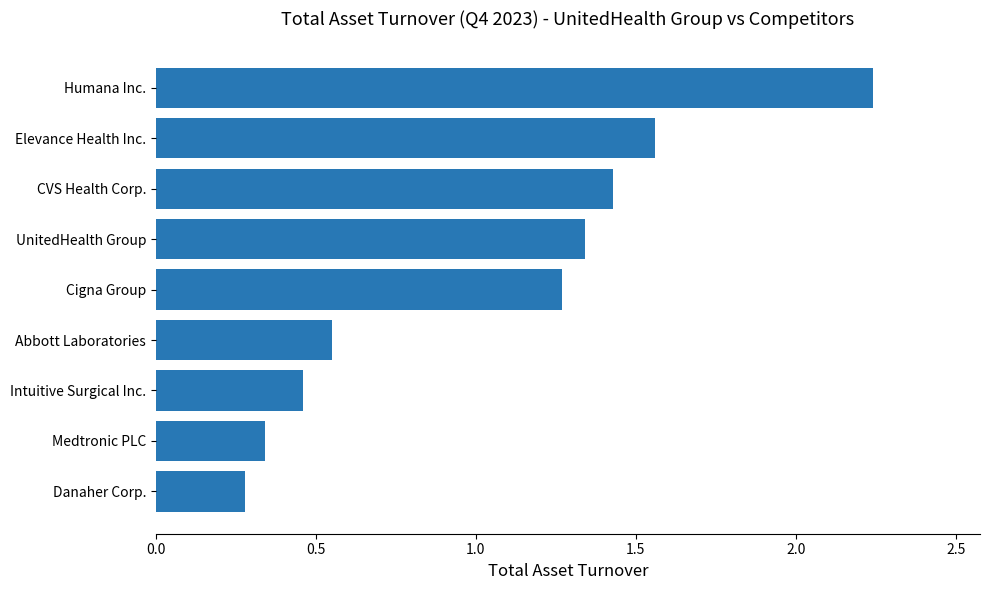

Which label corresponds to the smallest value in the chart?

Danaher Corp.